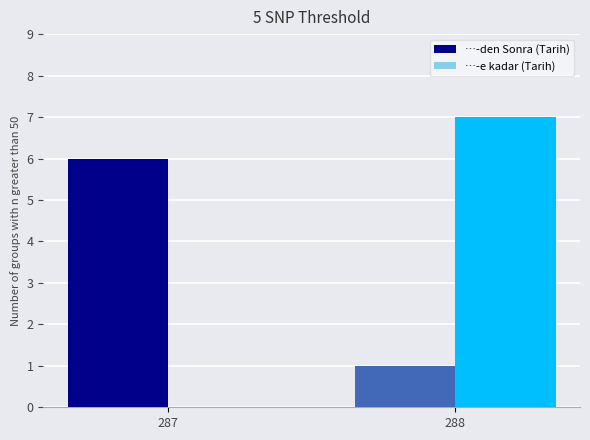

What are all the series names shown in the legend?

…-den Sonra (Tarih), …-e kadar (Tarih)